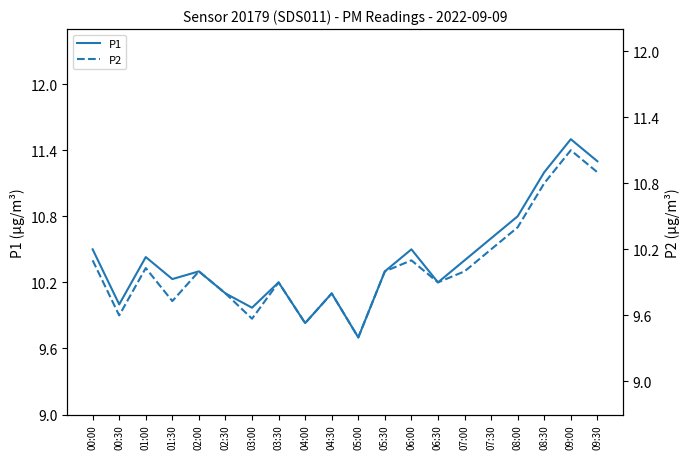

True or false: P1 has a value of 3.3 at 07:30.

False